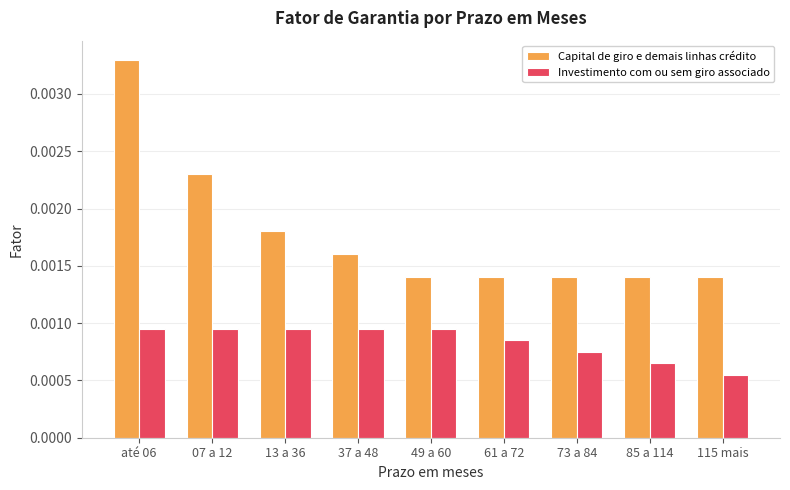

Where is Investimento com ou sem giro associado nearest to the value 0?

115 mais